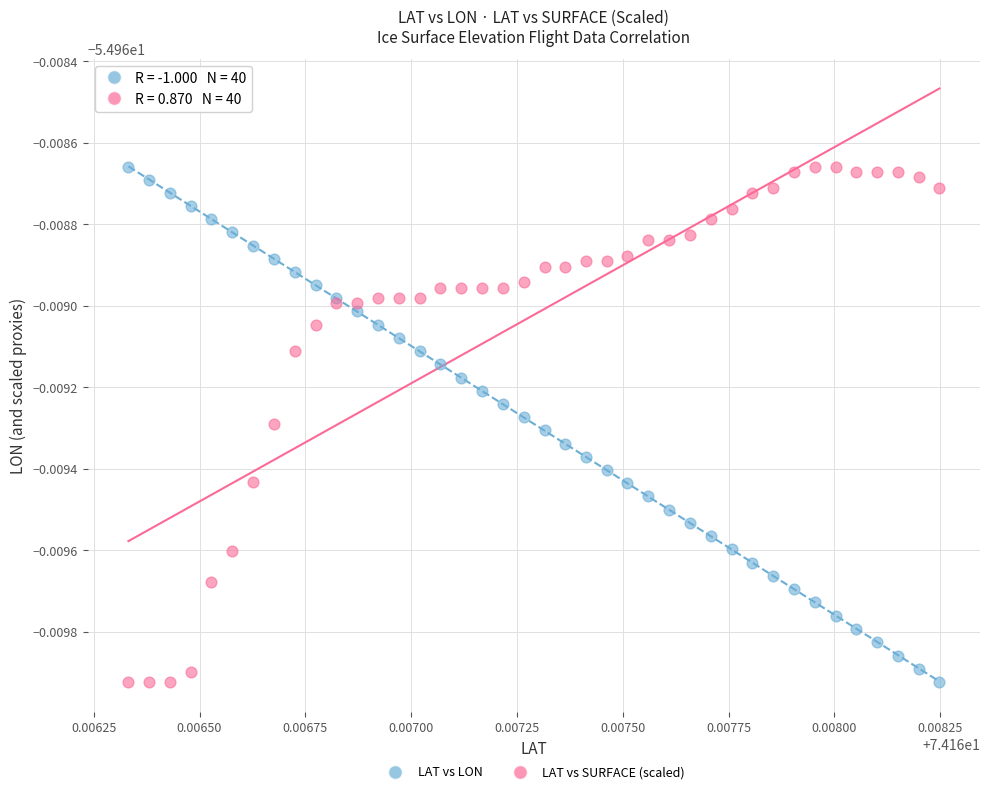

What are all the series names shown in the legend?

LAT vs LON, LAT vs SURFACE (scaled)